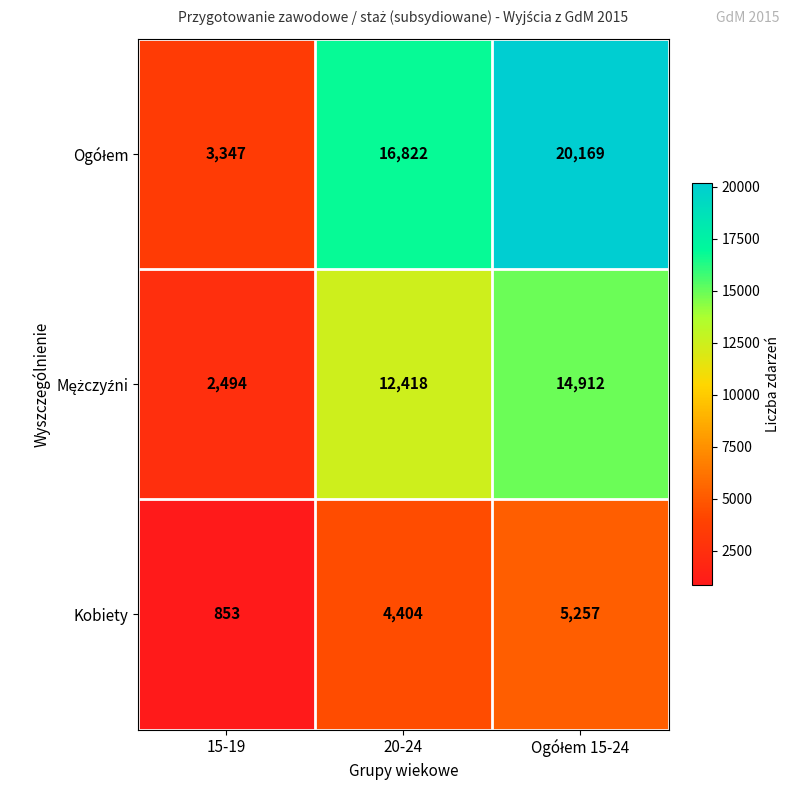

At how many categories does at least one series exceed 1004?

3